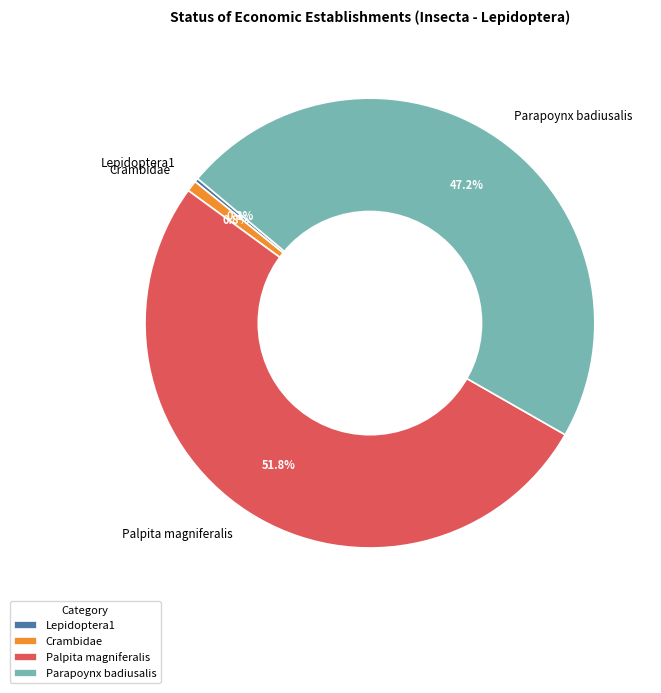

To the nearest percent, what portion does Crambidae represent?

1%